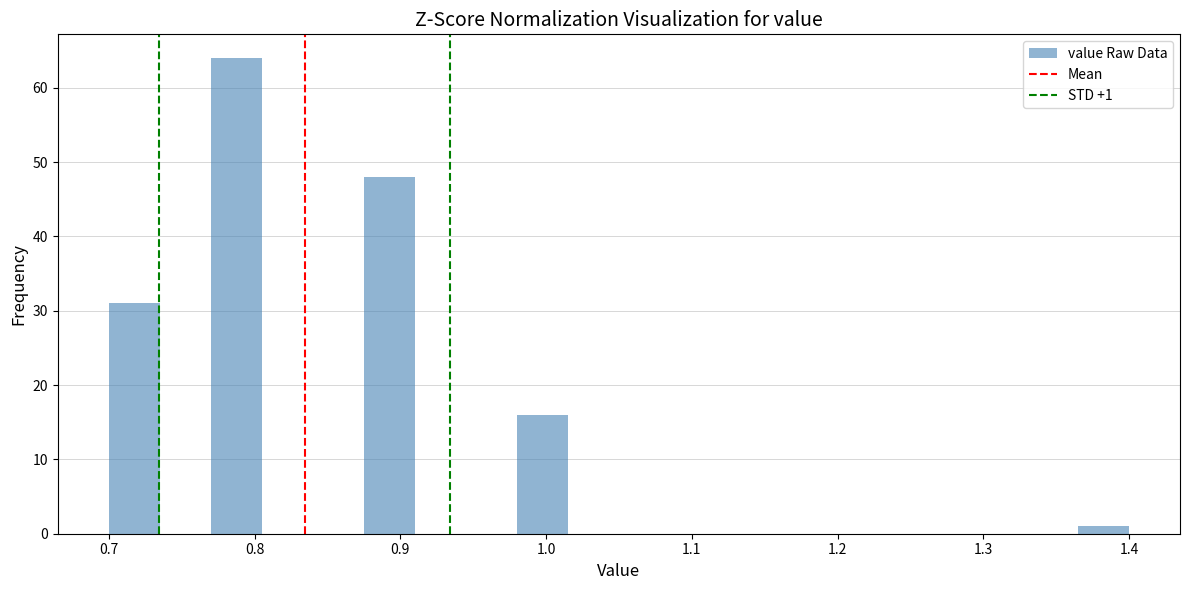

Around what value on the x-axis is the tallest bar? Give the approximate position of its centre, as read against the axis.

0.79